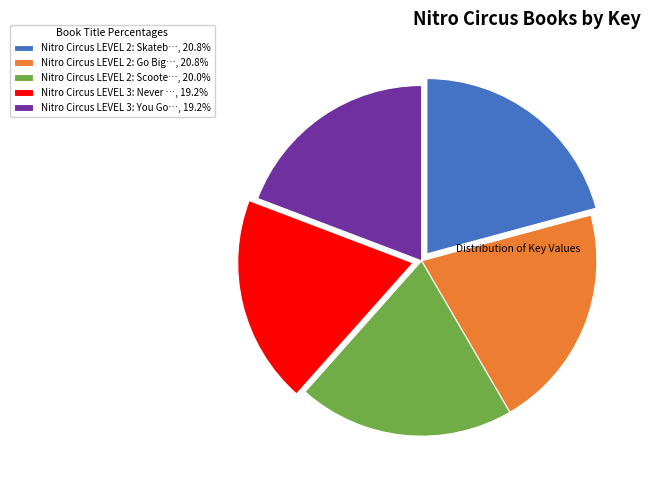

Approximately how many times larger is the value at Nitro Circus LEVEL 2: Scoote…, 20.0% compared to Nitro Circus LEVEL 2: Go Big…, 20.8%?

1.0